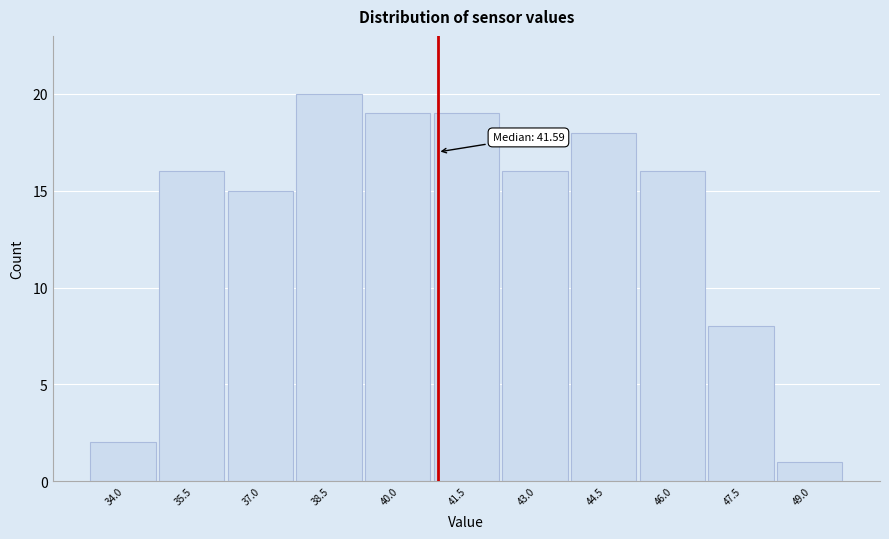

Reading right to left, what are all the values shown in this chart?

1	8	16	18	16	19	19	20	15	16	2